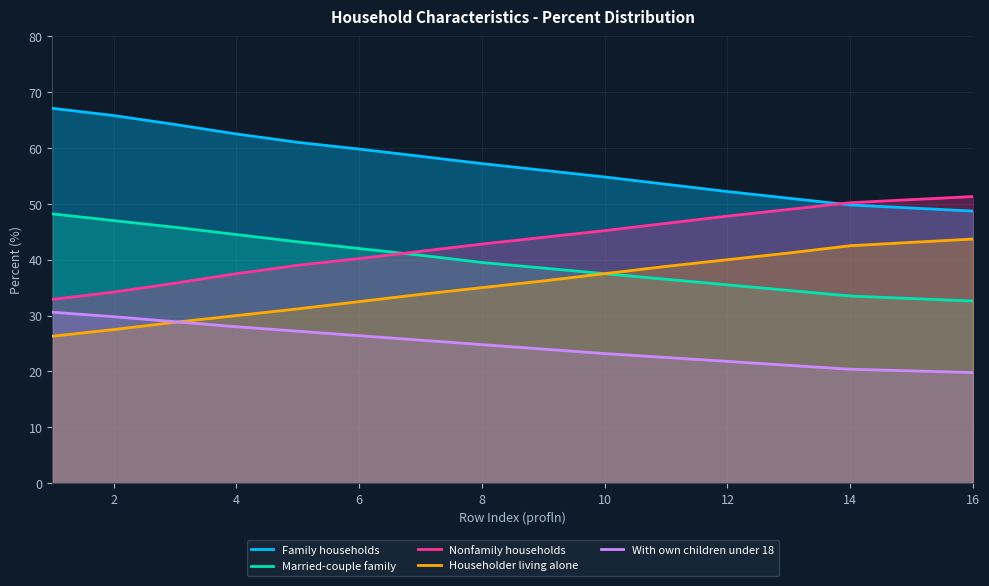

True or false: Nonfamily households and With own children under 18 cross at least once.

False